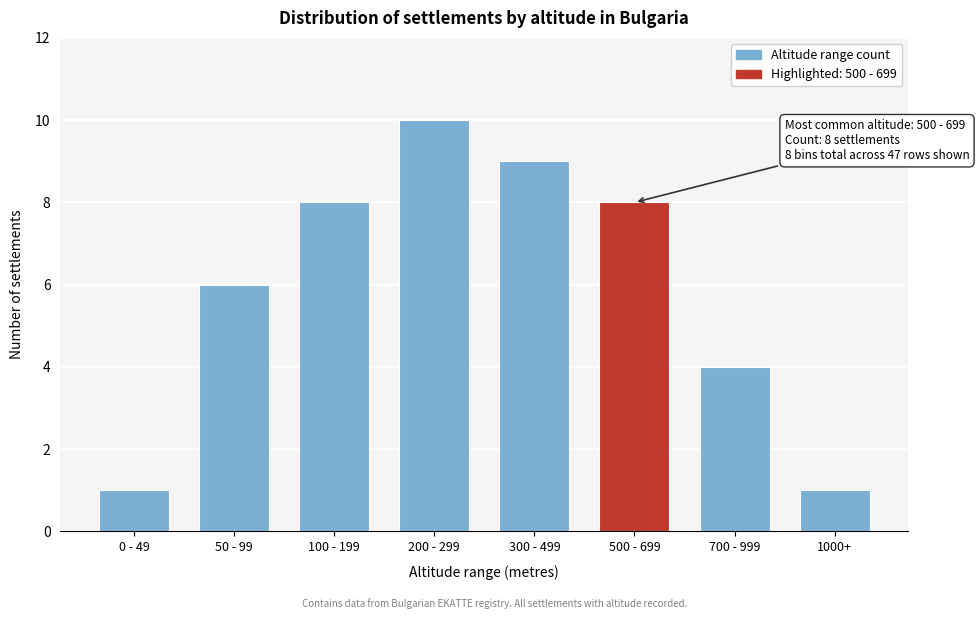

Reading left to right, transcribe all the data shown in this chart.

1	6	8	10	9	8	4	1